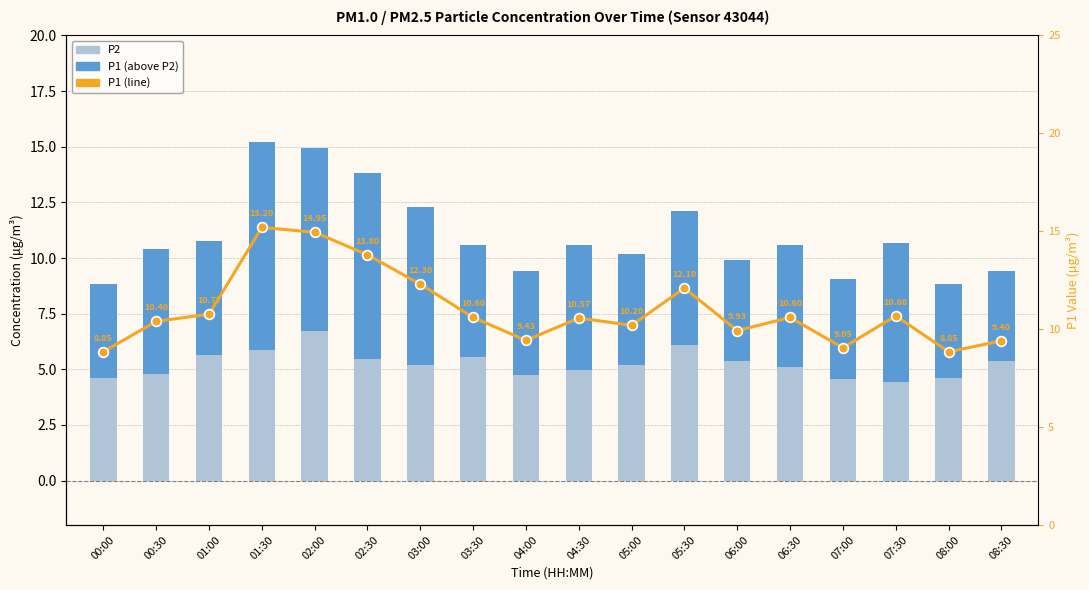

How many series are shown in this chart?

3